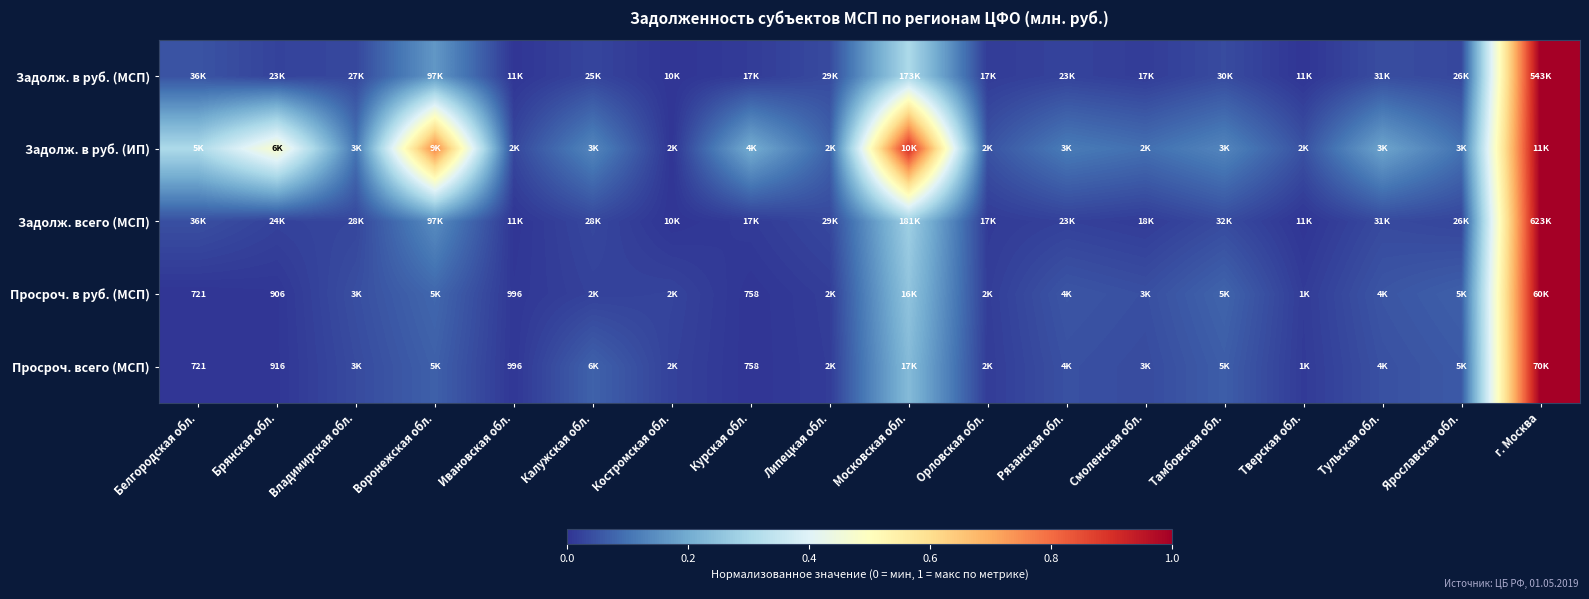

At which label does Задолж. в руб. (ИП) reach its minimum?

Костромская обл.